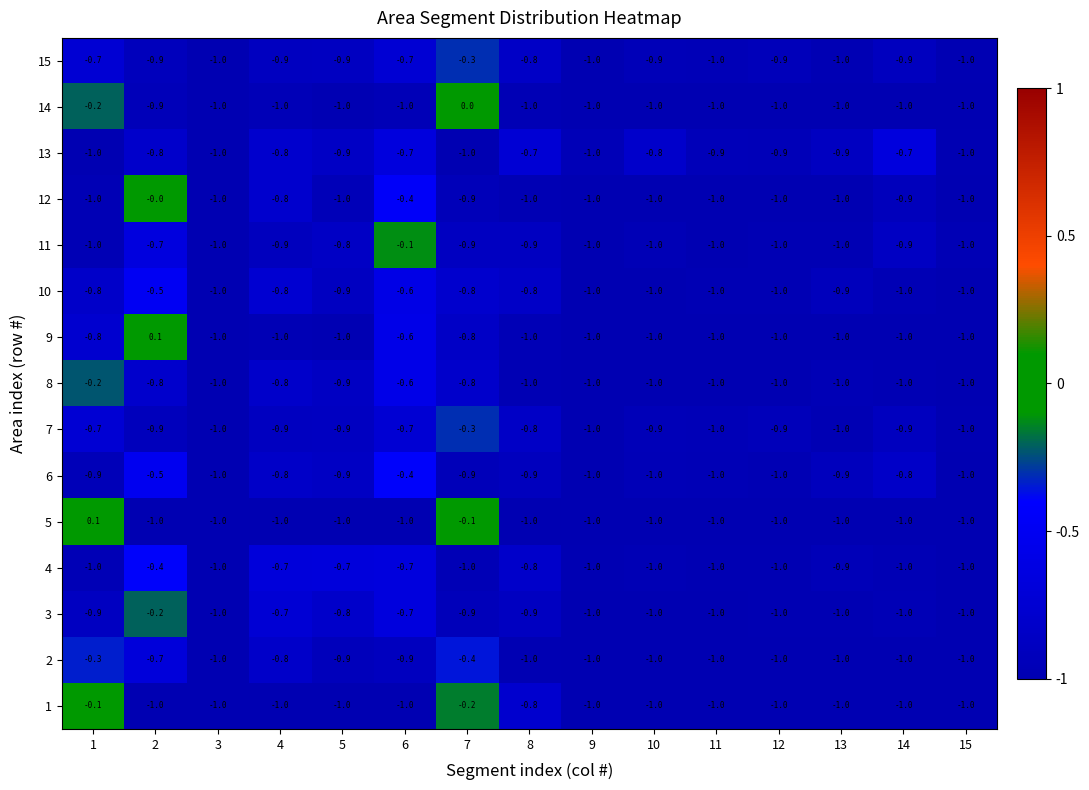

Count the number of data series in this chart.

15